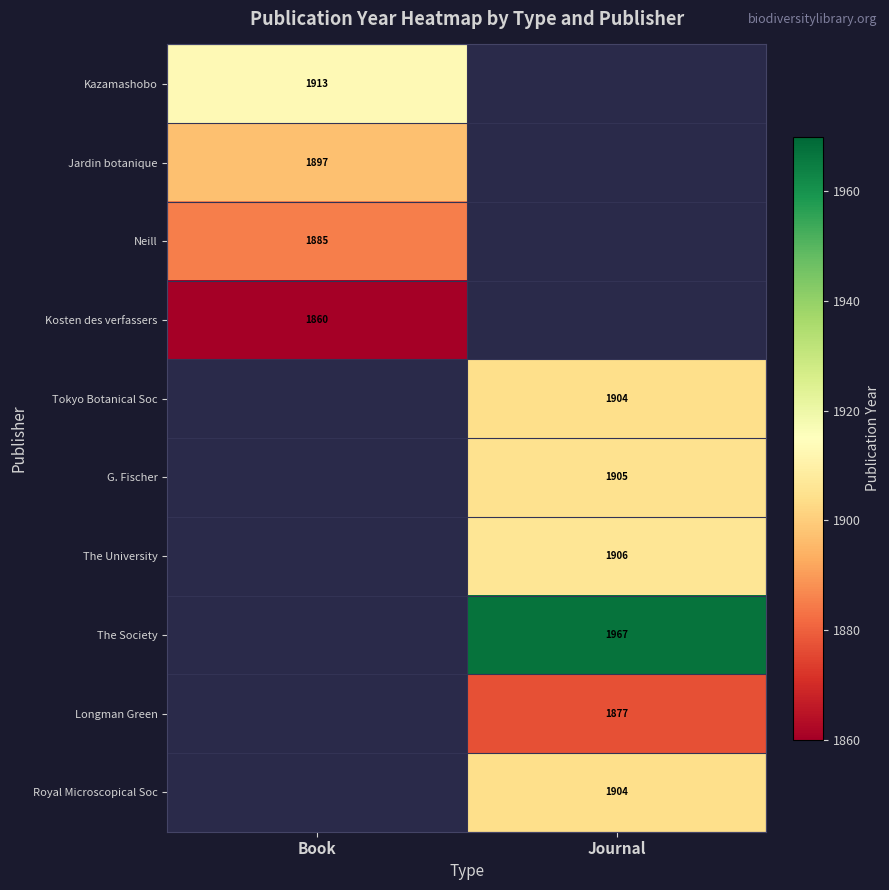

Is it true that G. Fischer equals 3015 at Journal?

False